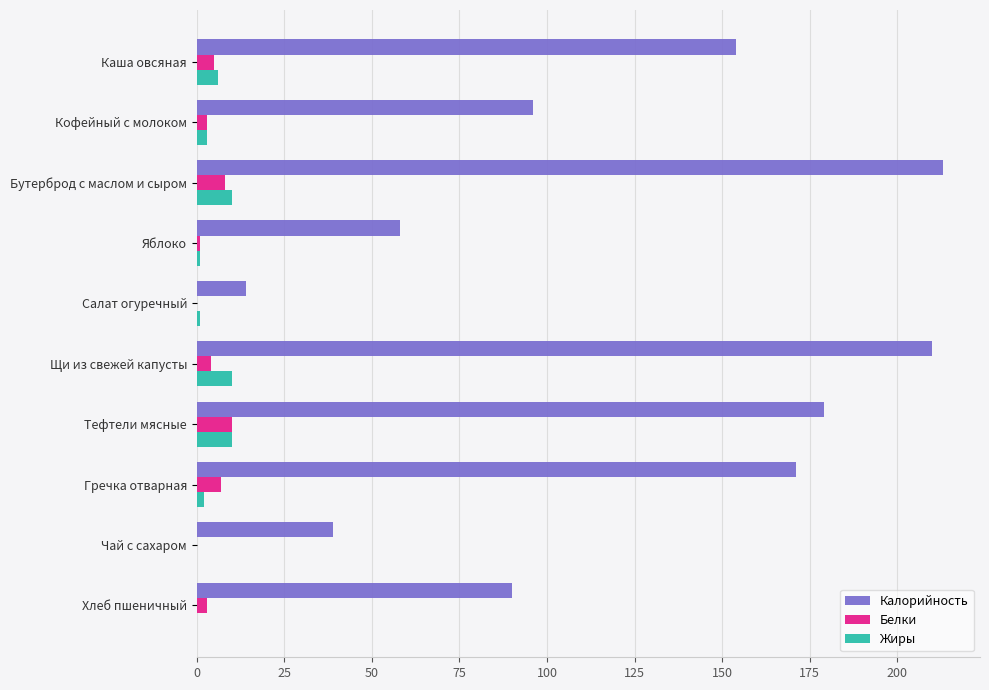

Is it true that Калорийность equals 213 at Бутерброд с маслом и сыром?

True